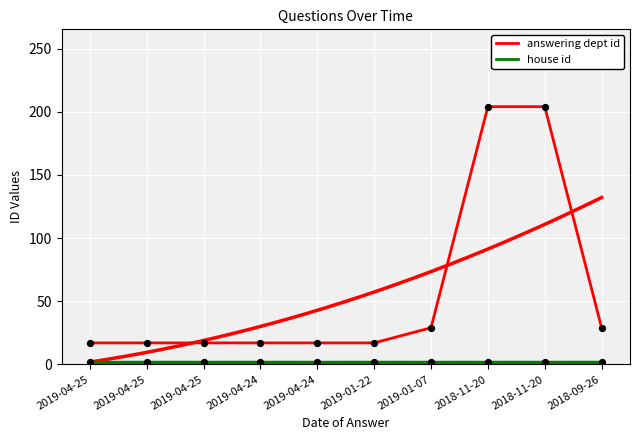

Which series has the widest spread of Y values?

answering dept id